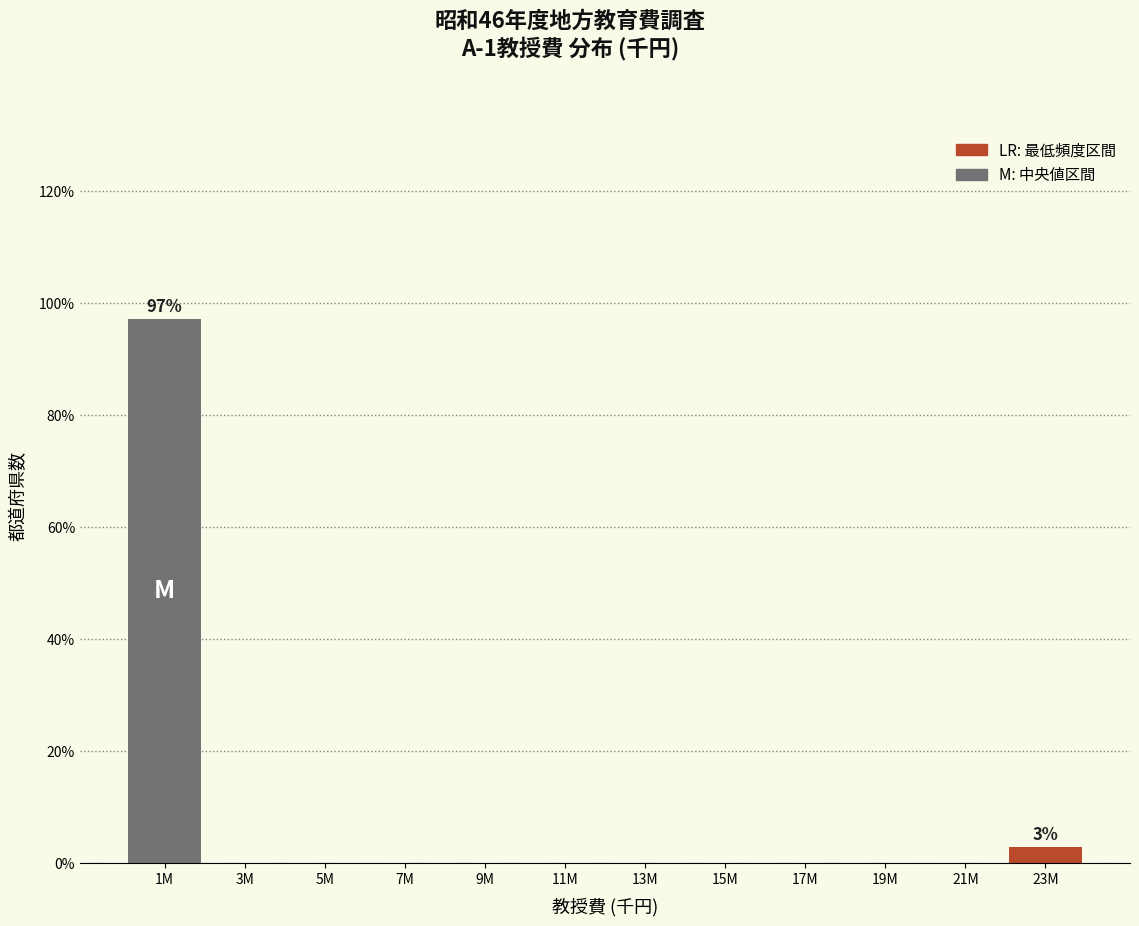

Reading right to left, transcribe all the data shown in this chart.

23M=2.9	21M=0.0	19M=0.0	17M=0.0	15M=0.0	13M=0.0	11M=0.0	9M=0.0	7M=0.0	5M=0.0	3M=0.0	1M=97.1